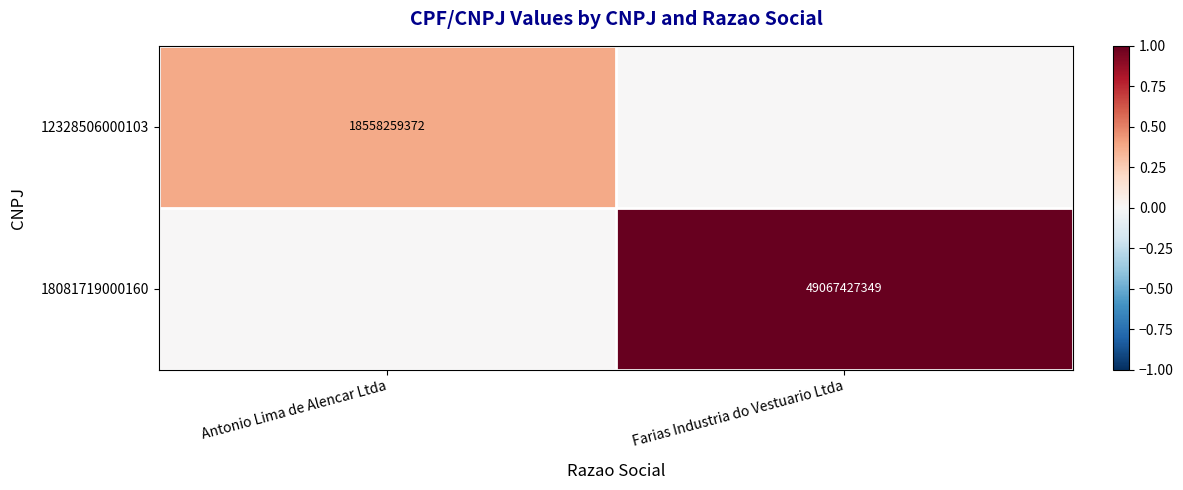

At which category is the sum across all series the highest?

Farias Industria do Vestuario Ltda